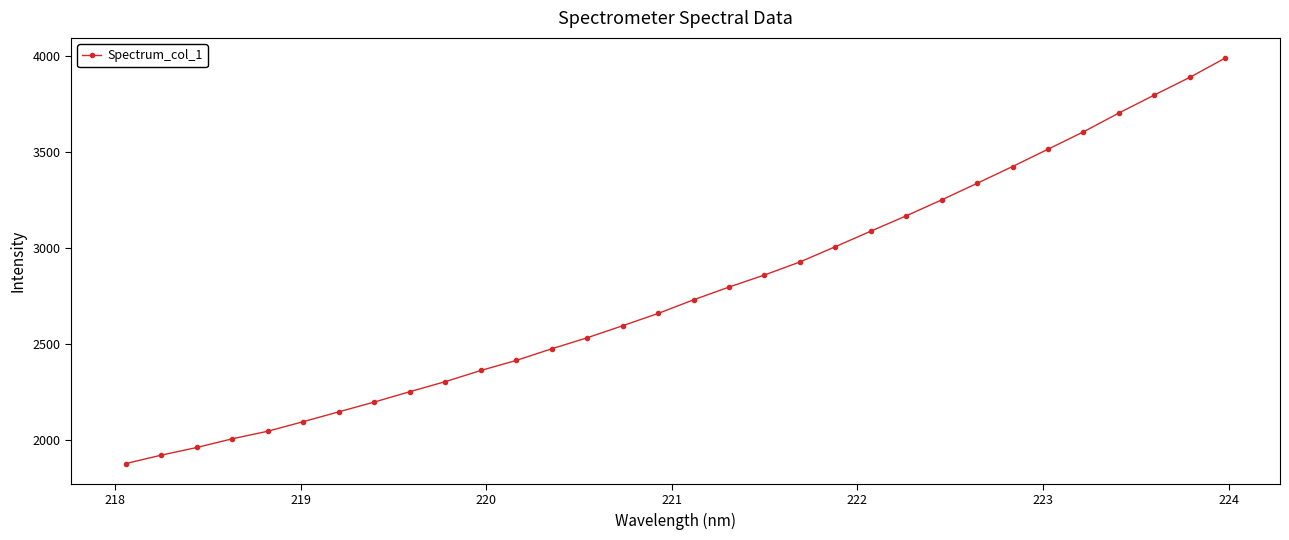

How many lines are shown in the chart?

1